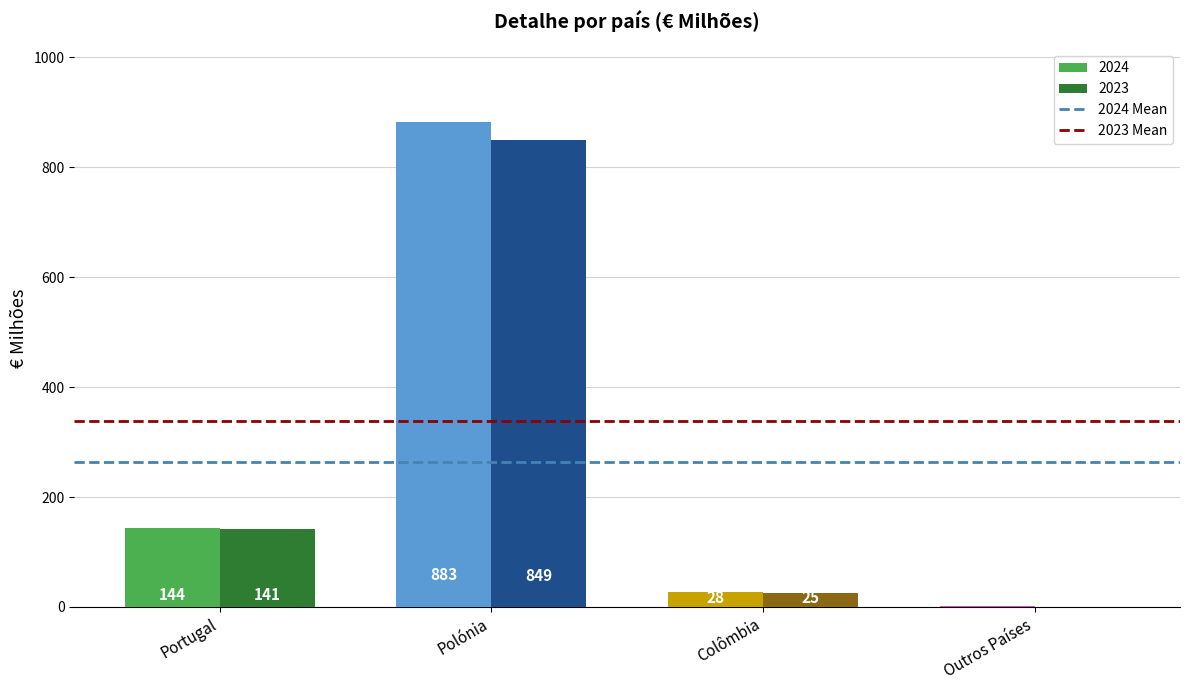

The value of 2024 Mean at Portugal is 461.3. True or false?

False